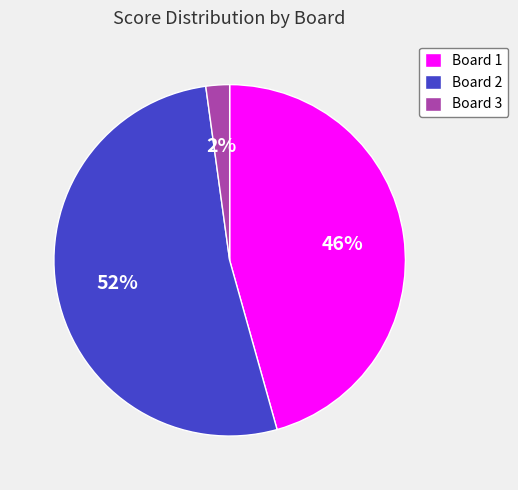

Between Board 1 and Board 3, which is larger?

Board 1